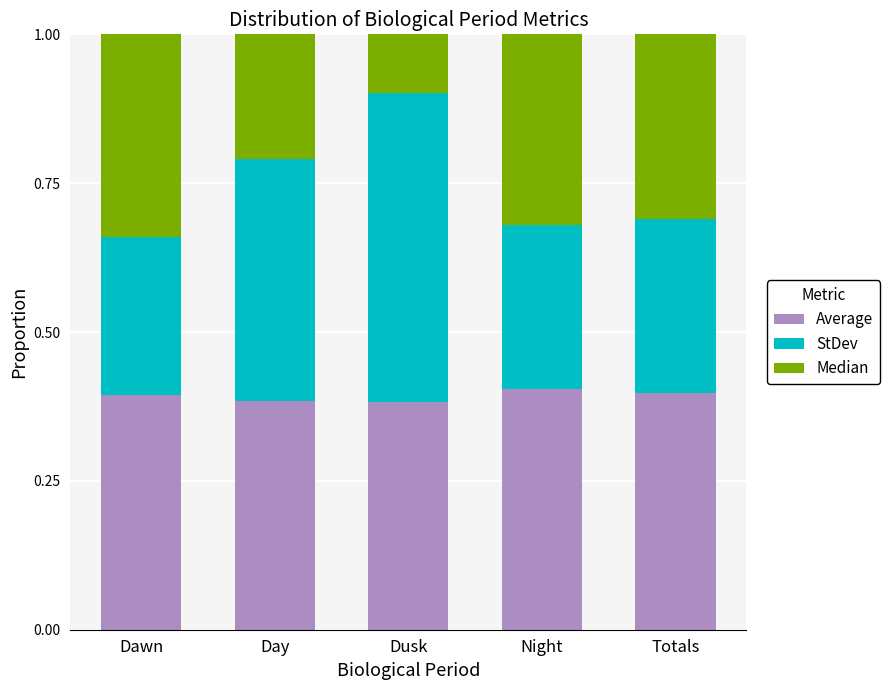

The Average series shows 0.6 at Night. True or false?

False